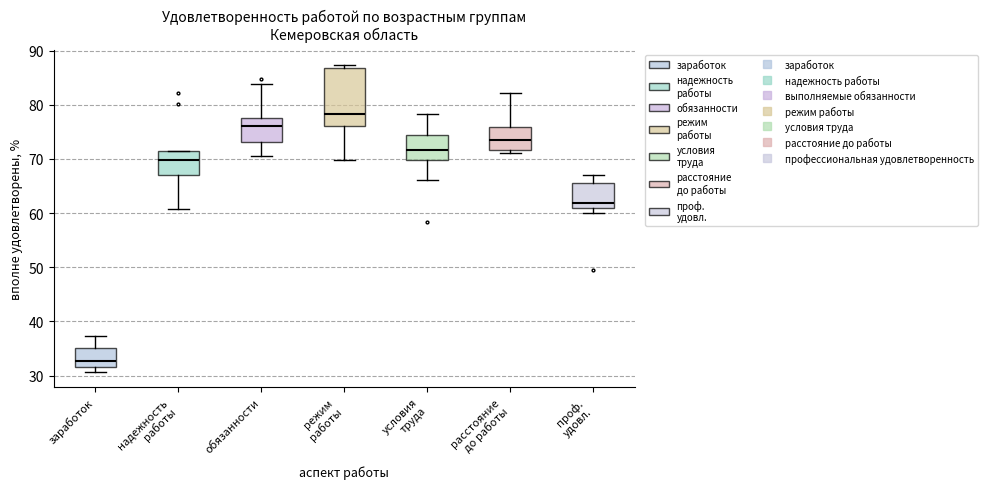

Reading left to right, read every box against the y-axis: the position of its median line, the range the box covers, and the ends of its whiskers. The values are not printed on the chart, so give them approximately, as read against the axis.

заработок: median 33, box 32 to 35, whiskers 31 to 37
надежность работы: median 70, box 67 to 71, whiskers 61 to 72
обязанности: median 76, box 73 to 78, whiskers 71 to 84
режим работы: median 78, box 76 to 87, whiskers 70 to 87 (just above the box's upper edge)
условия труда: median 72, box 70 to 74, whiskers 66 to 78
расстояние до работы: median 74, box 72 to 76, whiskers 71 to 82
проф. удовл.: median 62, box 61 to 66, whiskers 60 to 67